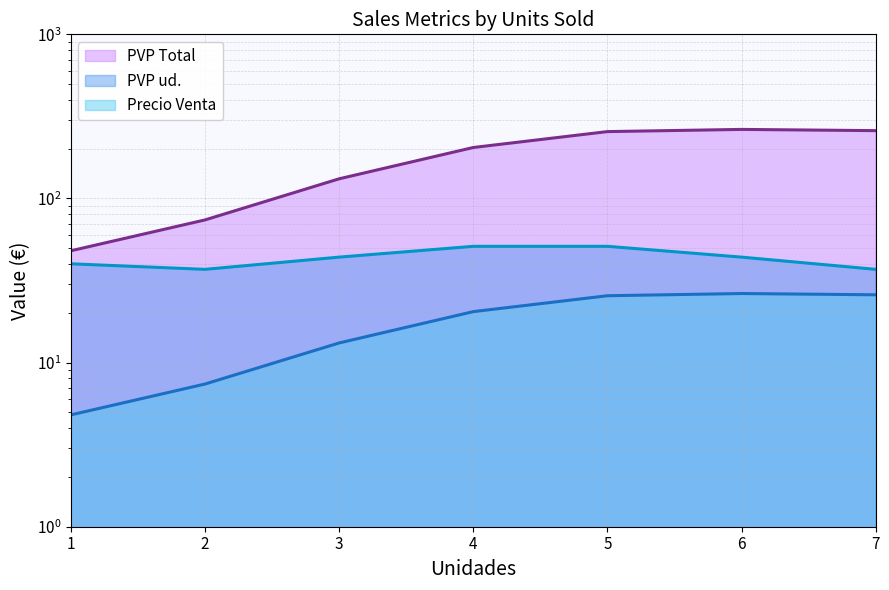

Is the value of PVP Total at 6 greater than the value of PVP ud. at 1?

Yes